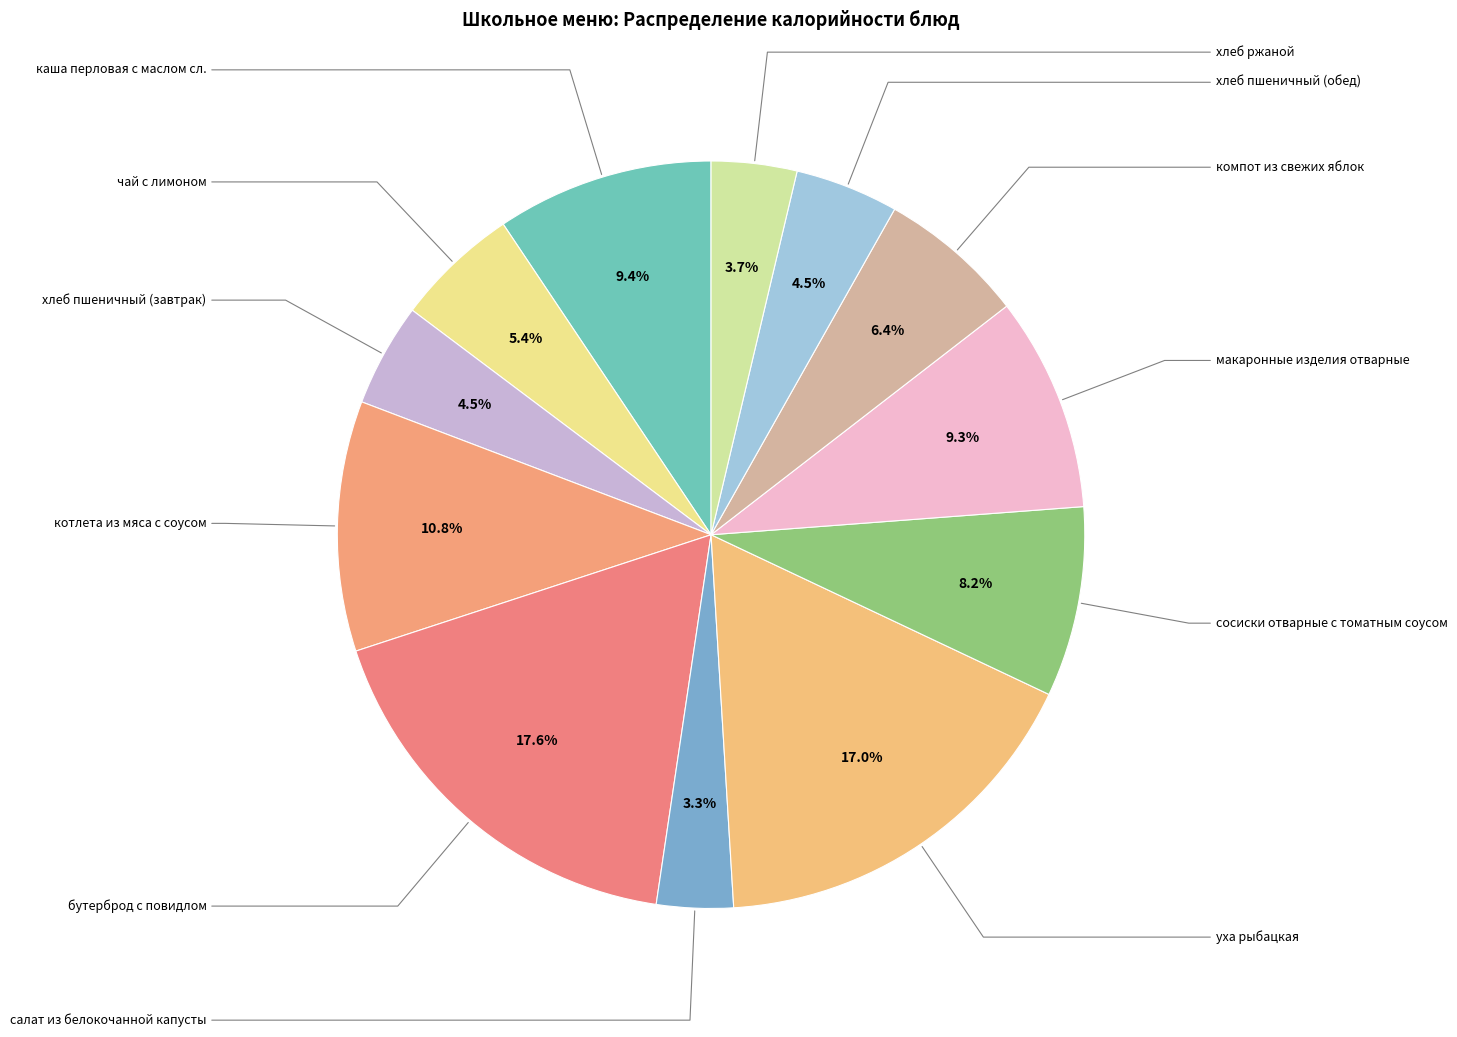

Count the number of slices in the pie.

12